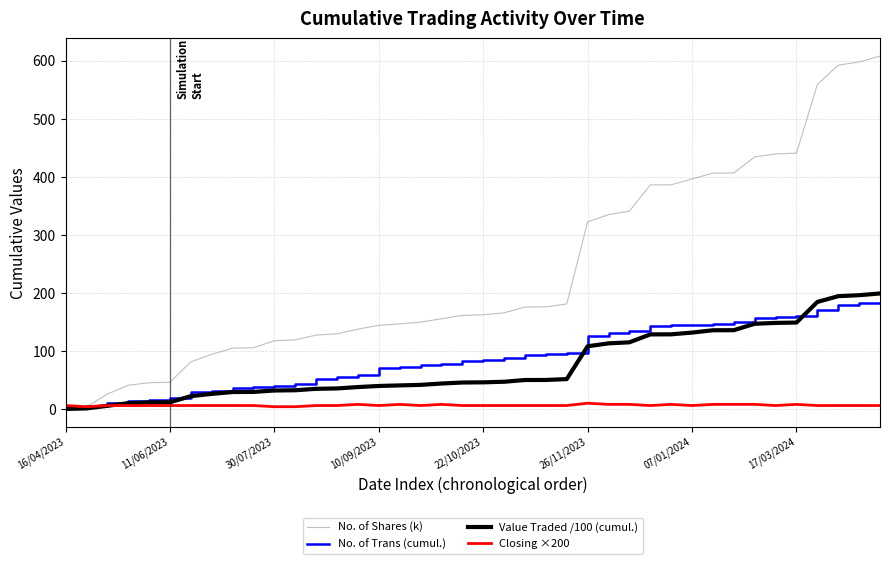

What is the maximum value shown in the chart?

607.7